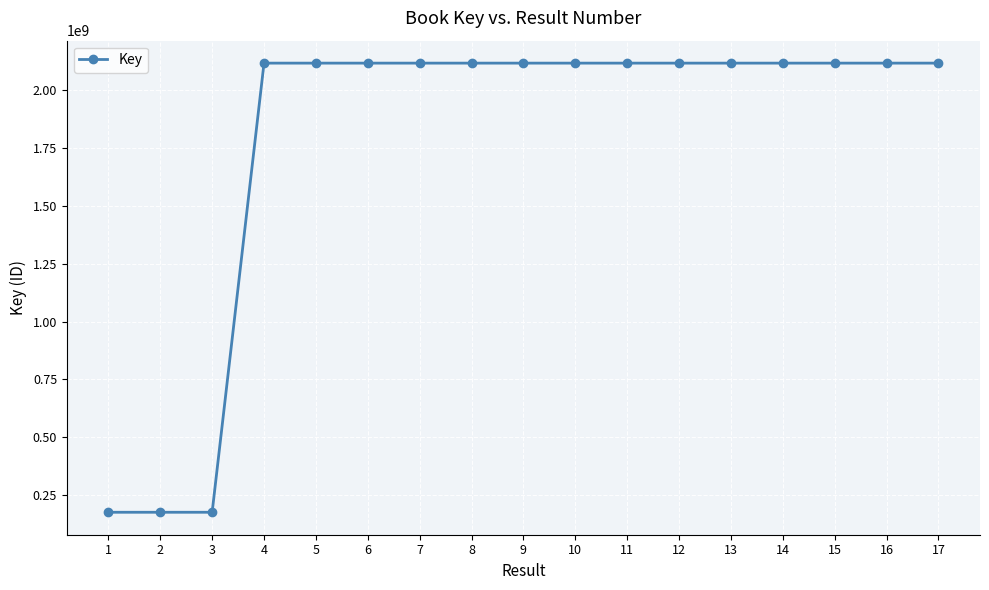

Does the chart have visible grid lines?

Yes